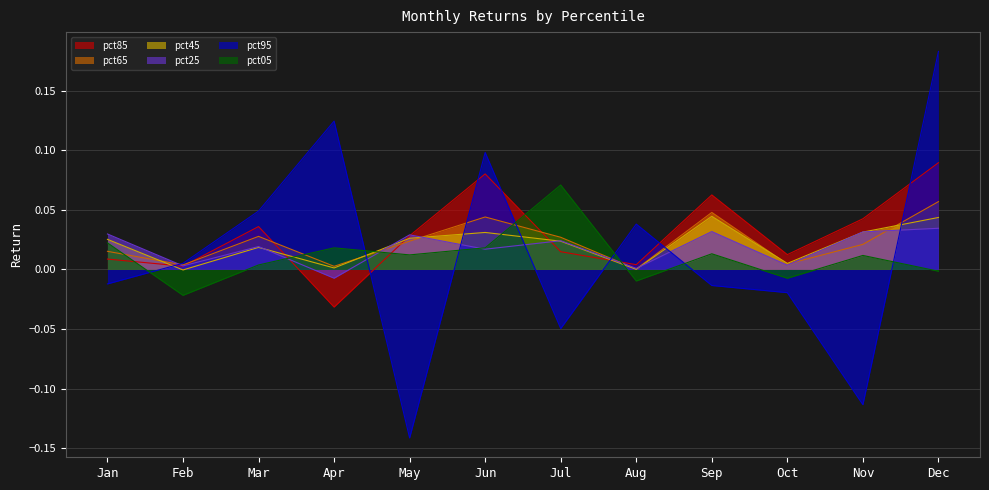

What is the total value across all series at Jan?

0.1